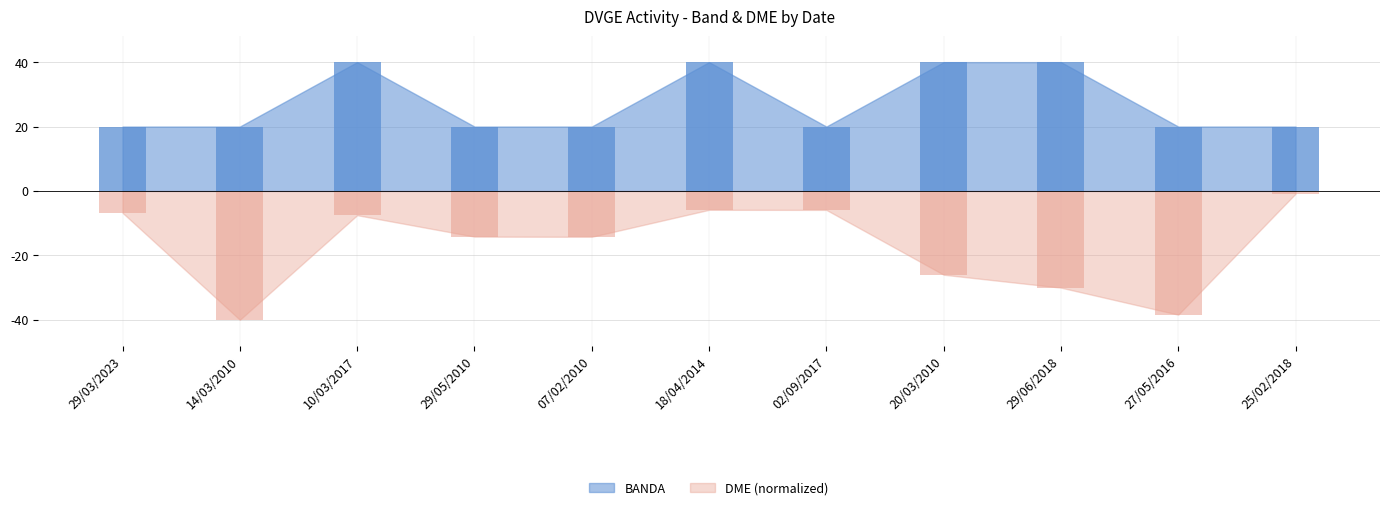

What is the sum of the DME values at 25/02/2018 and 29/05/2010?

-15.0